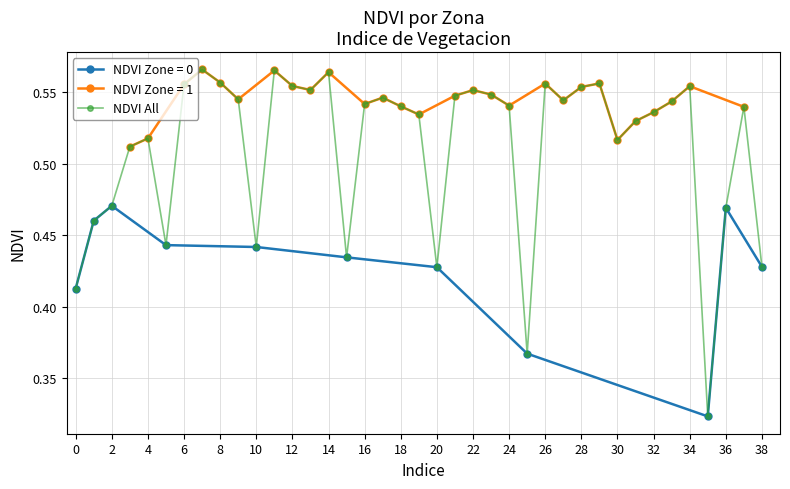

At which category does NDVI All reach its first local peak?

4